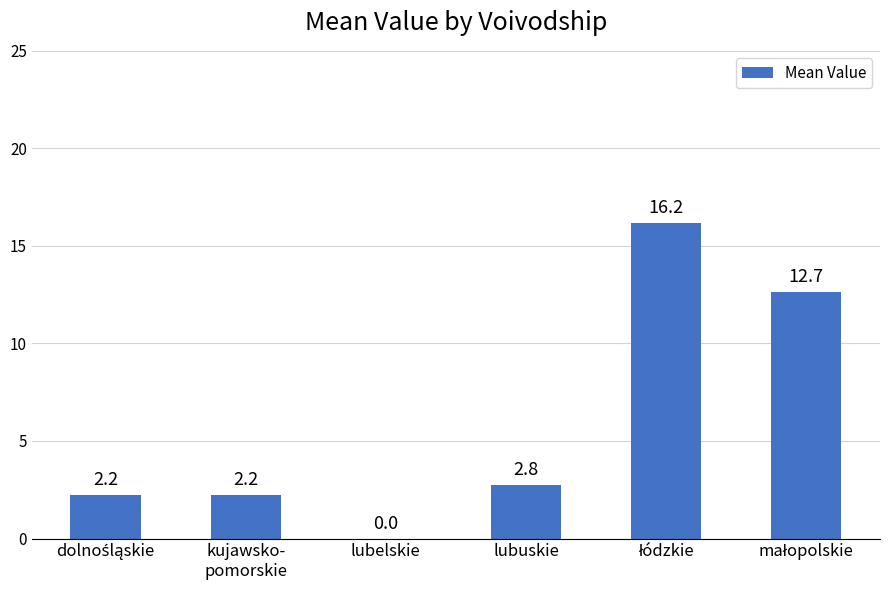

True or false: the data shows 0.0 at lubelskie.

True